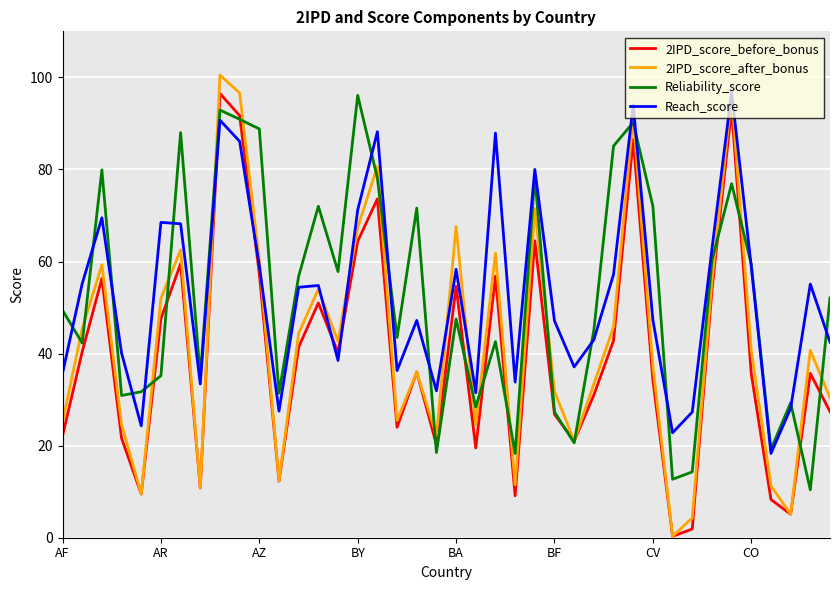

Which series has the largest range (max minus min)?

2IPD_score_after_bonus